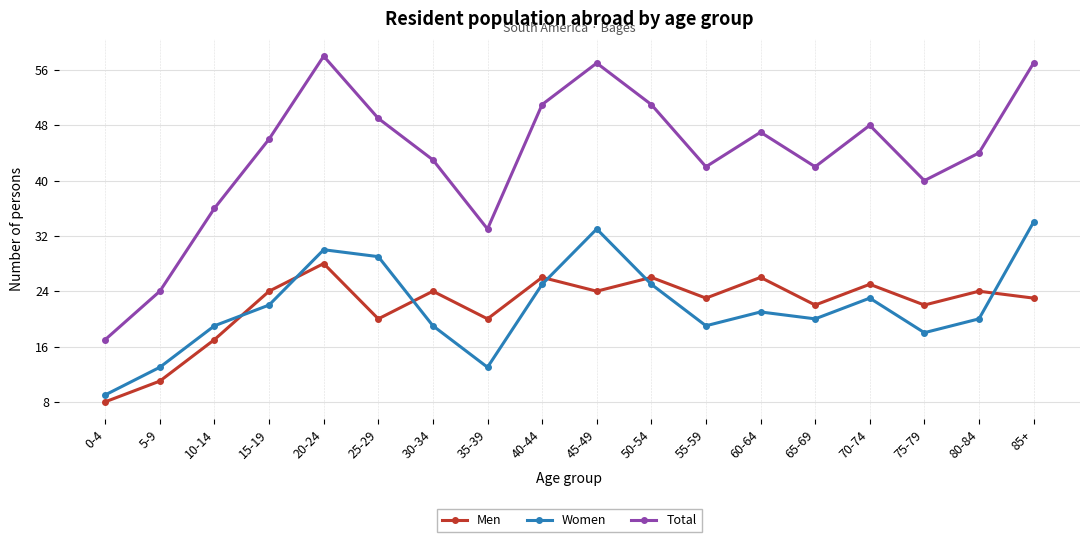

At which category is the sum across all series the highest?

20-24